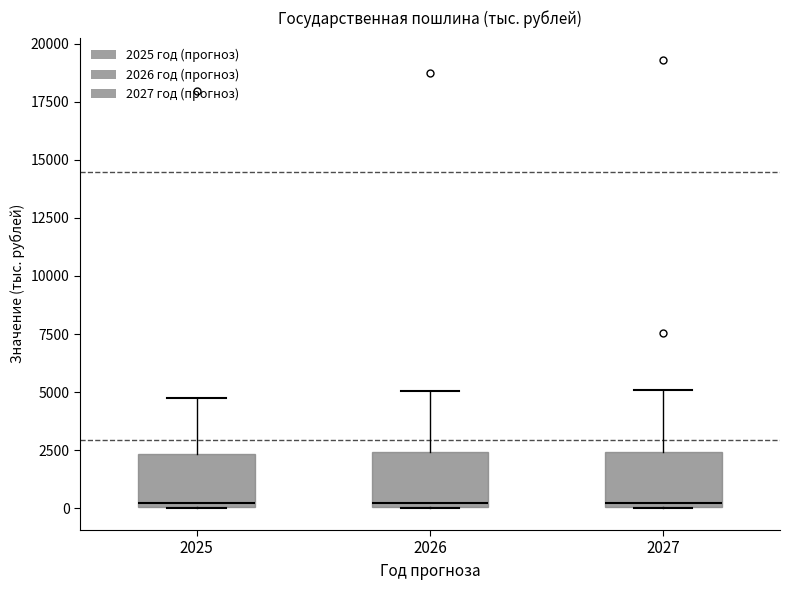

Reading left to right, read every box against the y-axis: the position of its median line, the range the box covers, and the ends of its whiskers. The values are not printed on the chart, so give them approximately, as read against the axis.

2025: median 0 (just above the box's lower edge), box 0 to 2500, whiskers 0 to 4500
2026: median 0 (just above the box's lower edge), box 0 to 2500, whiskers 0 to 5000
2027: median 0 (just above the box's lower edge), box 0 to 2500, whiskers 0 to 5000